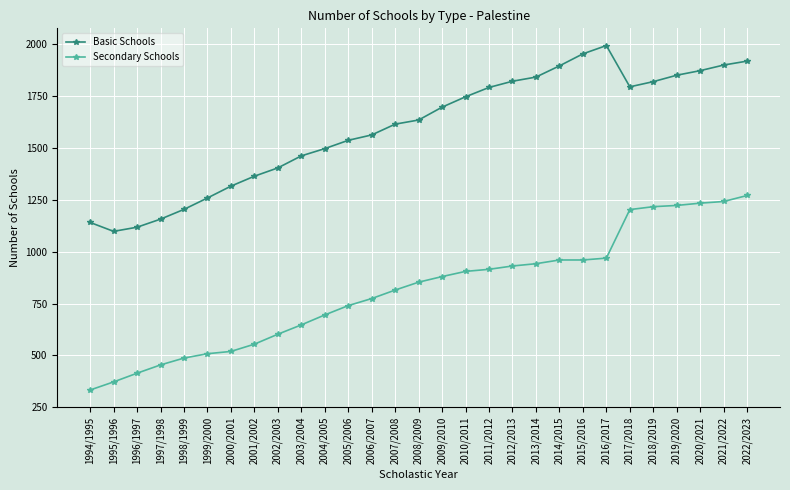

True or false: Secondary Schools and Basic Schools intersect in this chart.

False